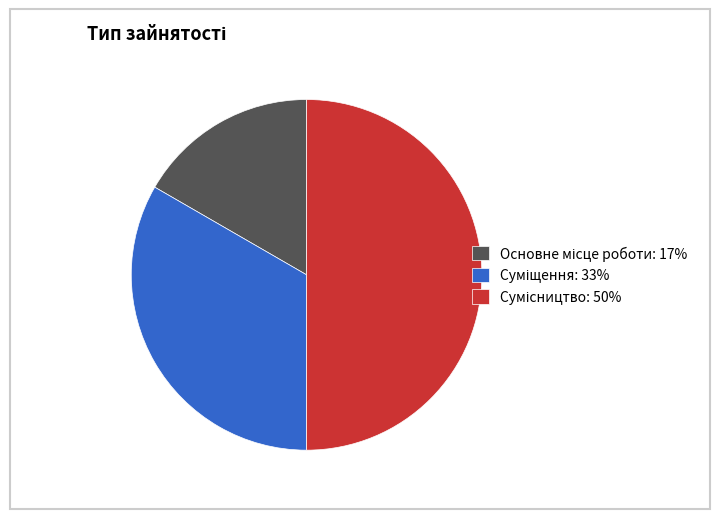

What portion of the pie excludes Сумісництво?

50.0%